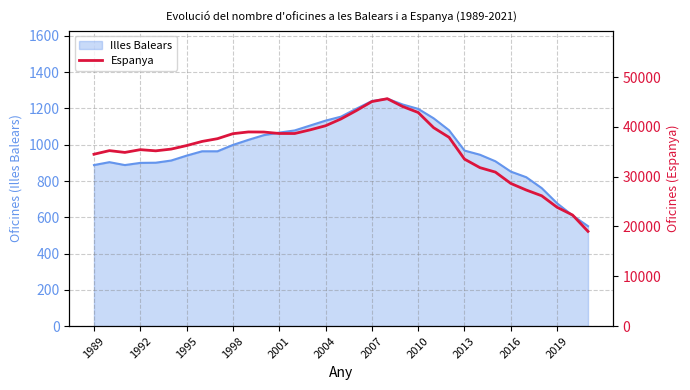

True or false: Illes Balears has a value of 1067 at 2001.

True